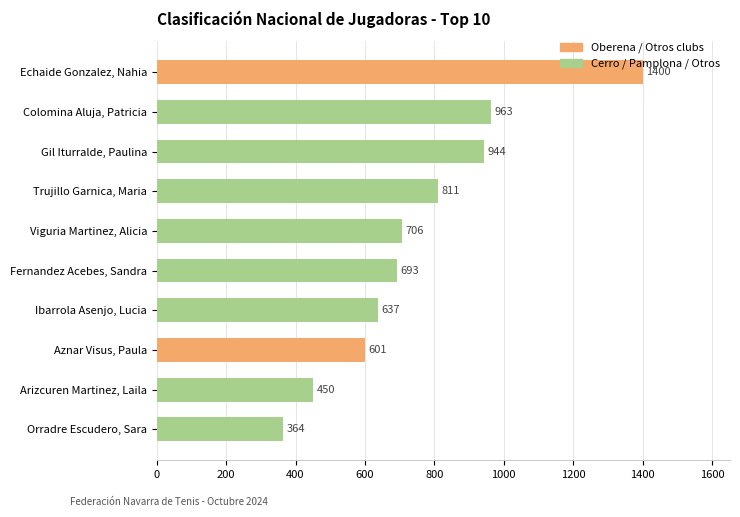

How many categories are shown in the chart?

10